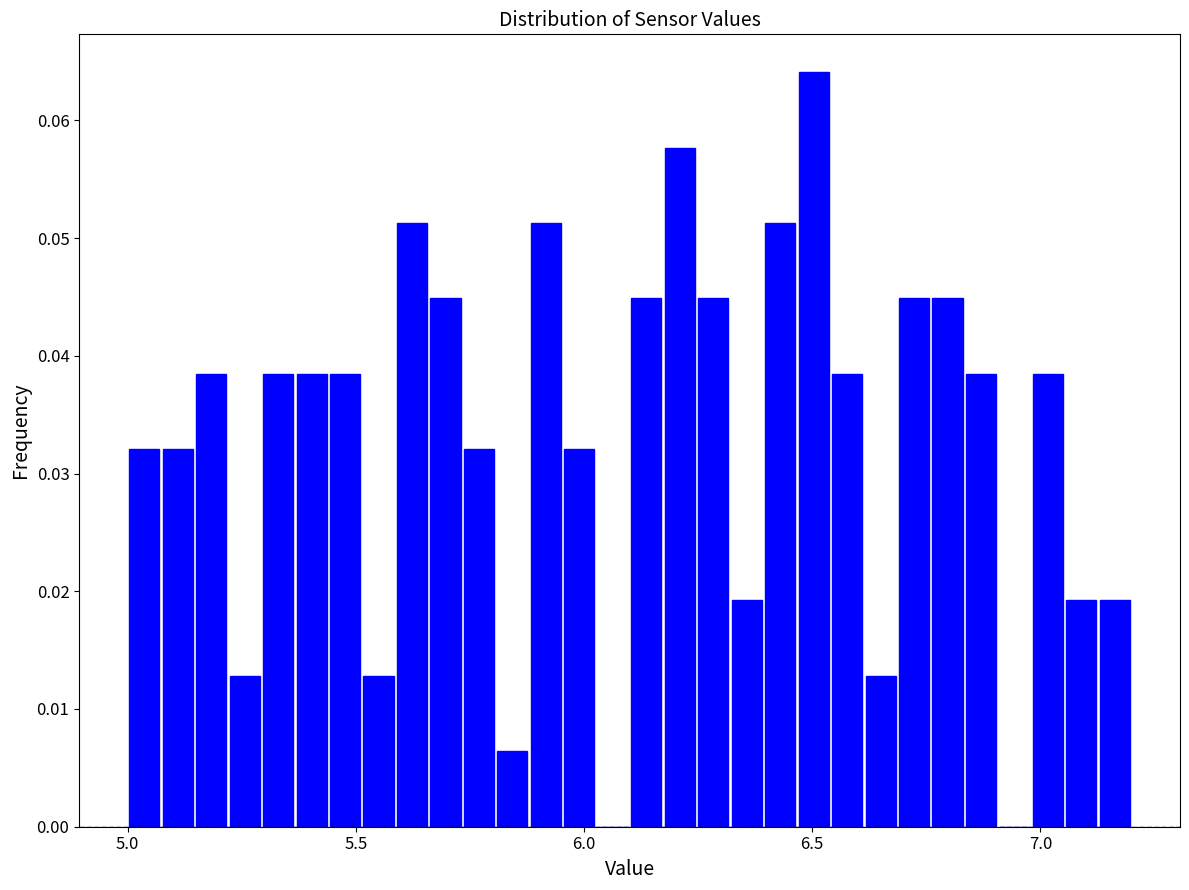

Around what value on the x-axis is the tallest bar? Give the approximate position of its centre, as read against the axis.

6.50